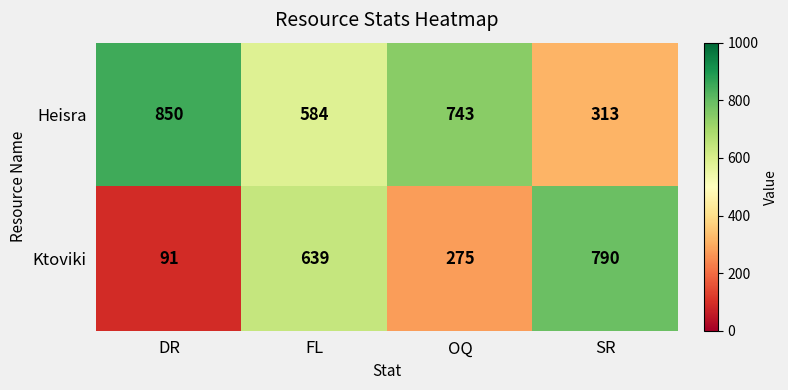

Is it true that Ktoviki equals 139 at DR?

False